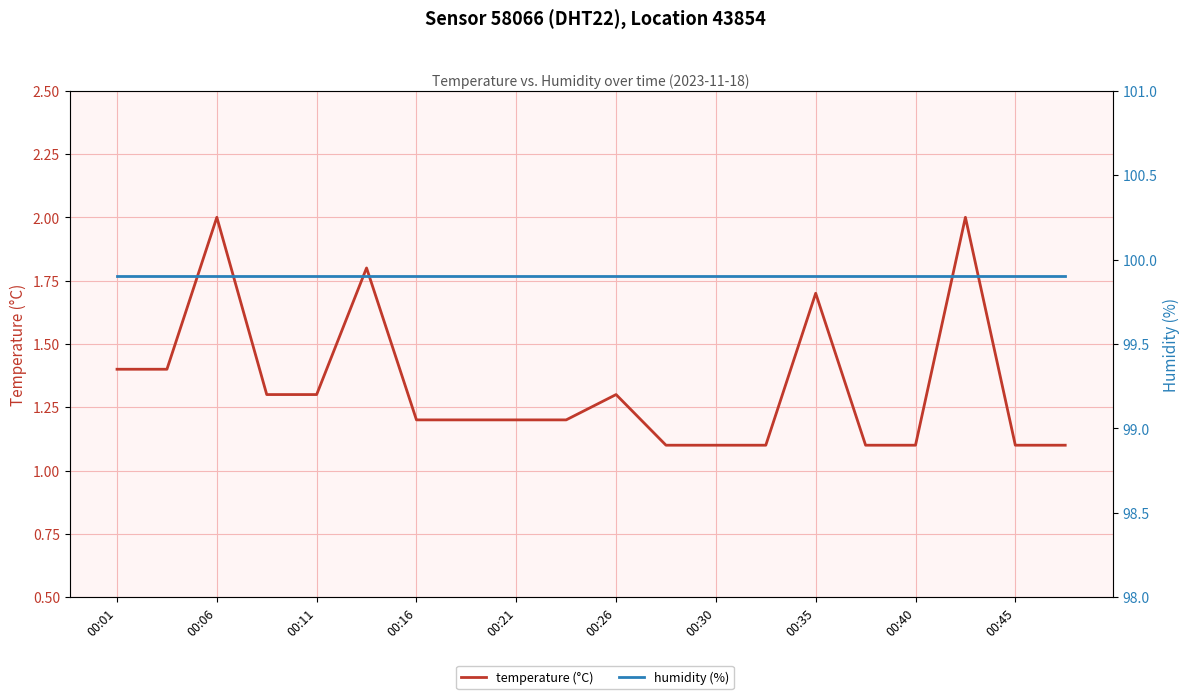

True or false: temperature (°C) and humidity (%) cross at least once.

False